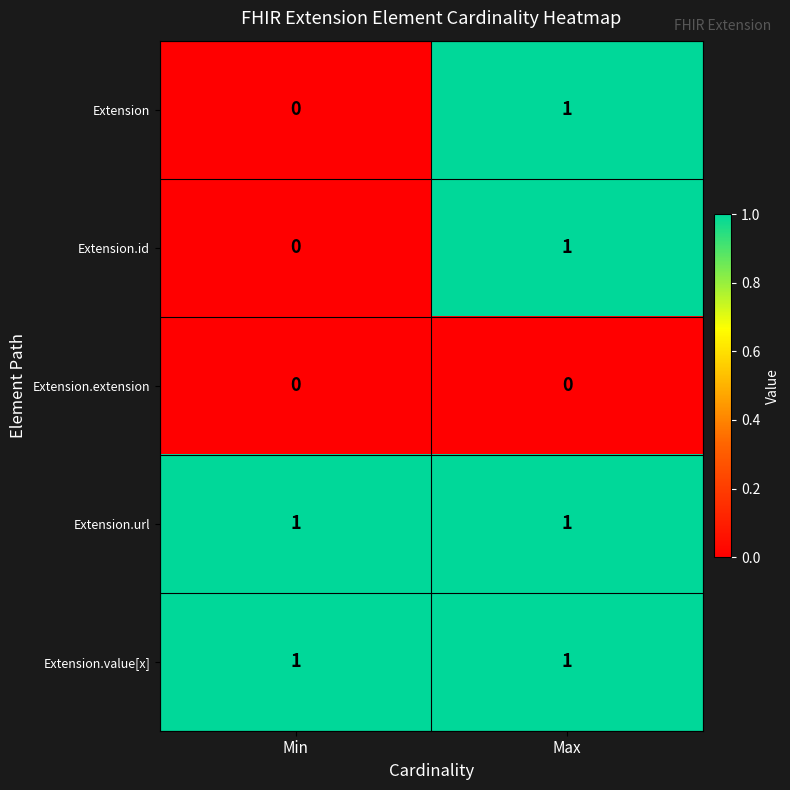

Which category has the lowest value in the Extension series?

Min